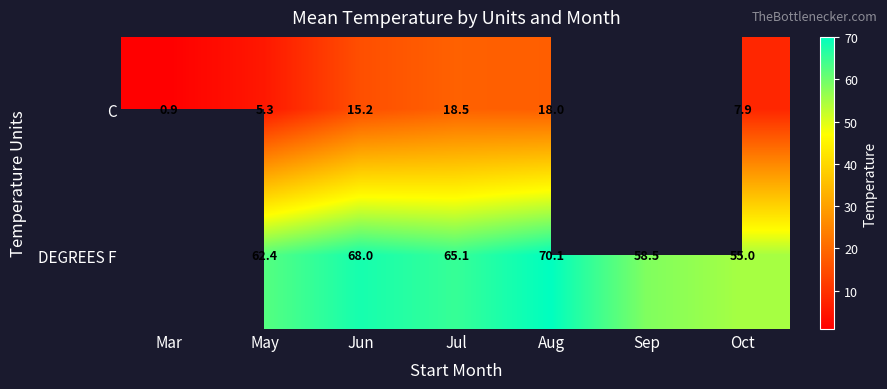

Is it true that DEGREES F equals 55.0 at Oct?

True